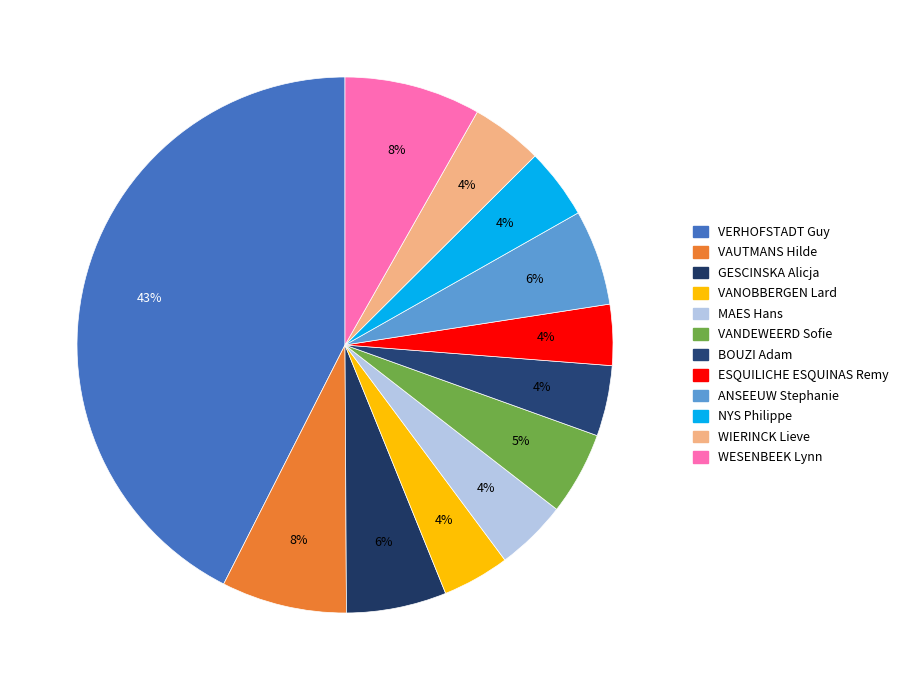

Which has a higher value, MAES Hans or WIERINCK Lieve?

WIERINCK Lieve